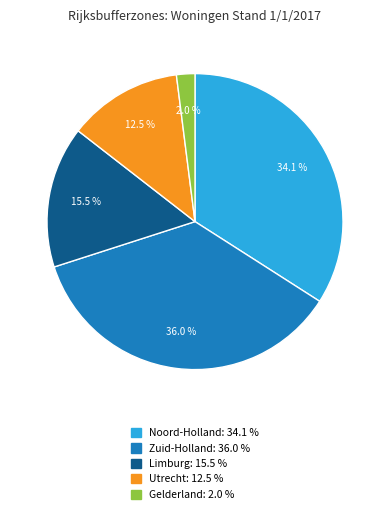

To the nearest percent, what is the difference between the largest and smallest slice percentages?

34%